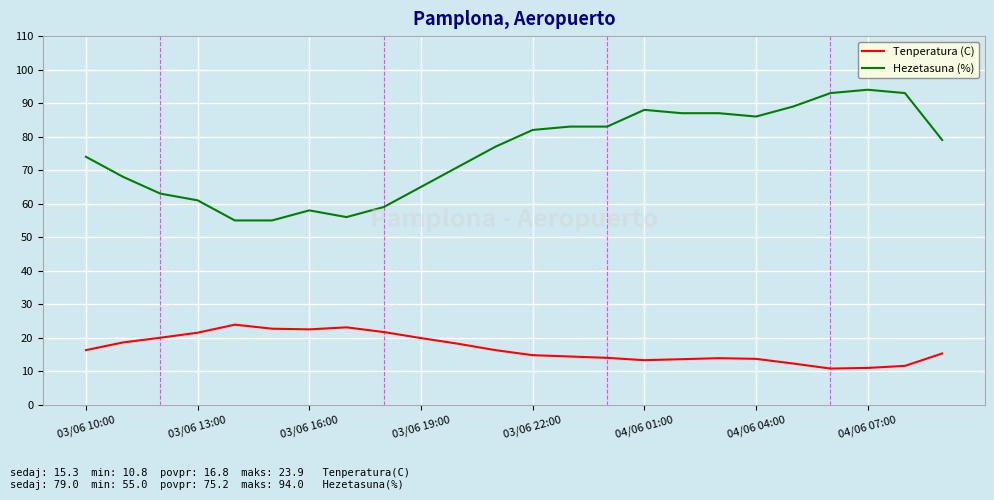

True or false: Hezetasuna (%) and Tenperatura (C) cross at least once.

False